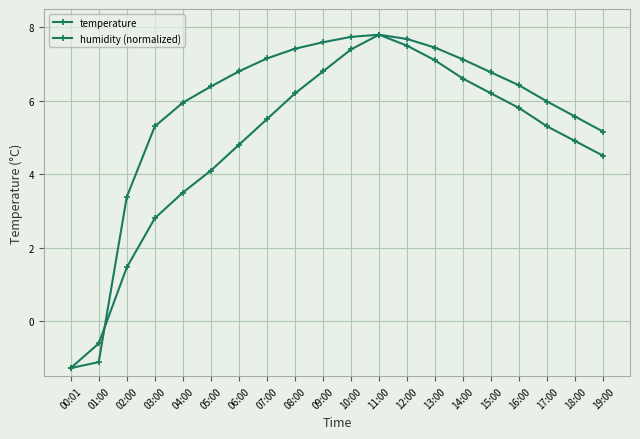

True or false: temperature has a value of 2.4 at 04:00.

False